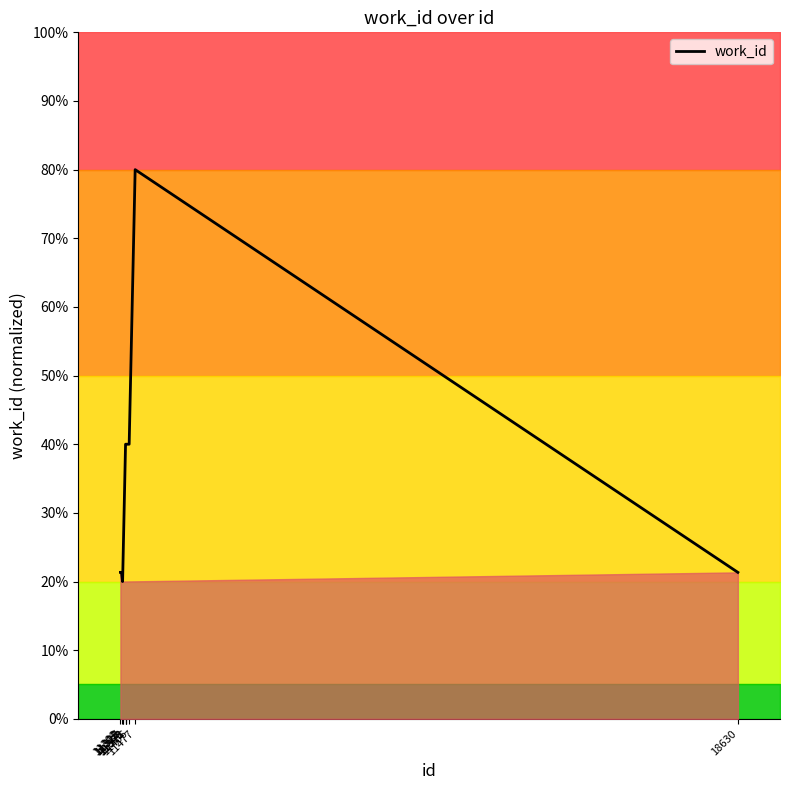

Rank the categories by value from highest to lowest.

11477, 11363, 11372, 11373, 11406, 11302, 11315, 18630, 11327, 11328